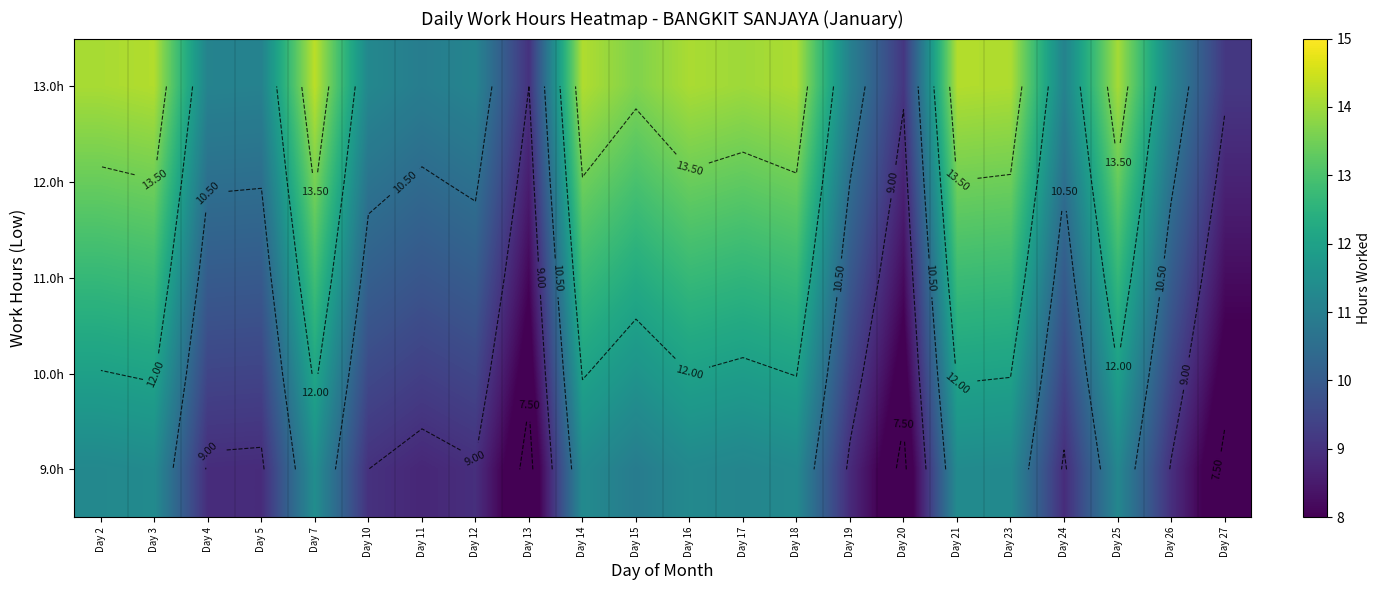

What is the minimum value shown in the chart?

7.2